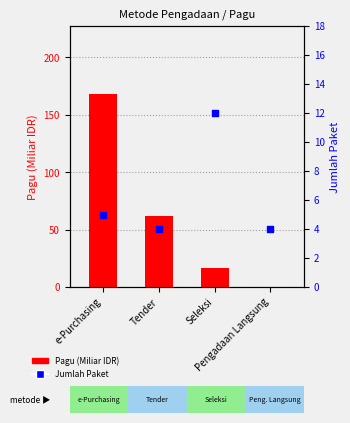

Which series reaches the maximum Y coordinate?

Pagu (Miliar IDR)